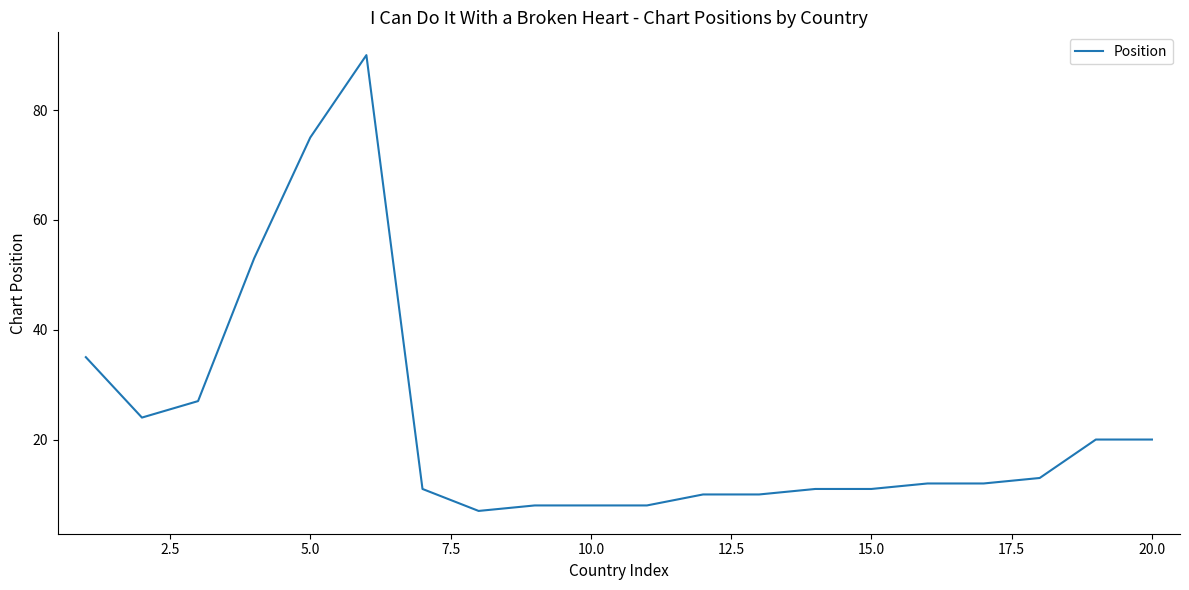

What is the greatest value displayed?

90